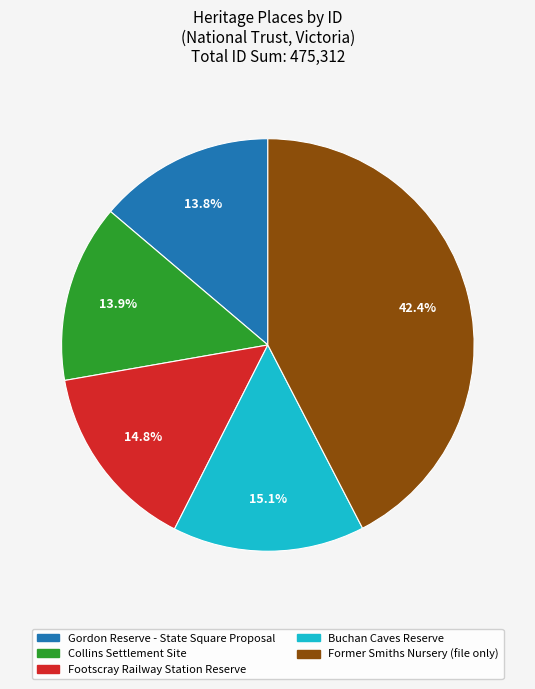

How many segments does this pie chart have?

5